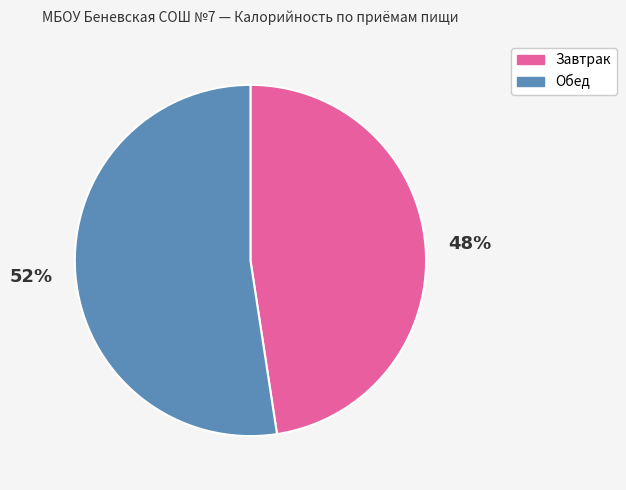

To the nearest percent, what is the average slice percentage?

50%